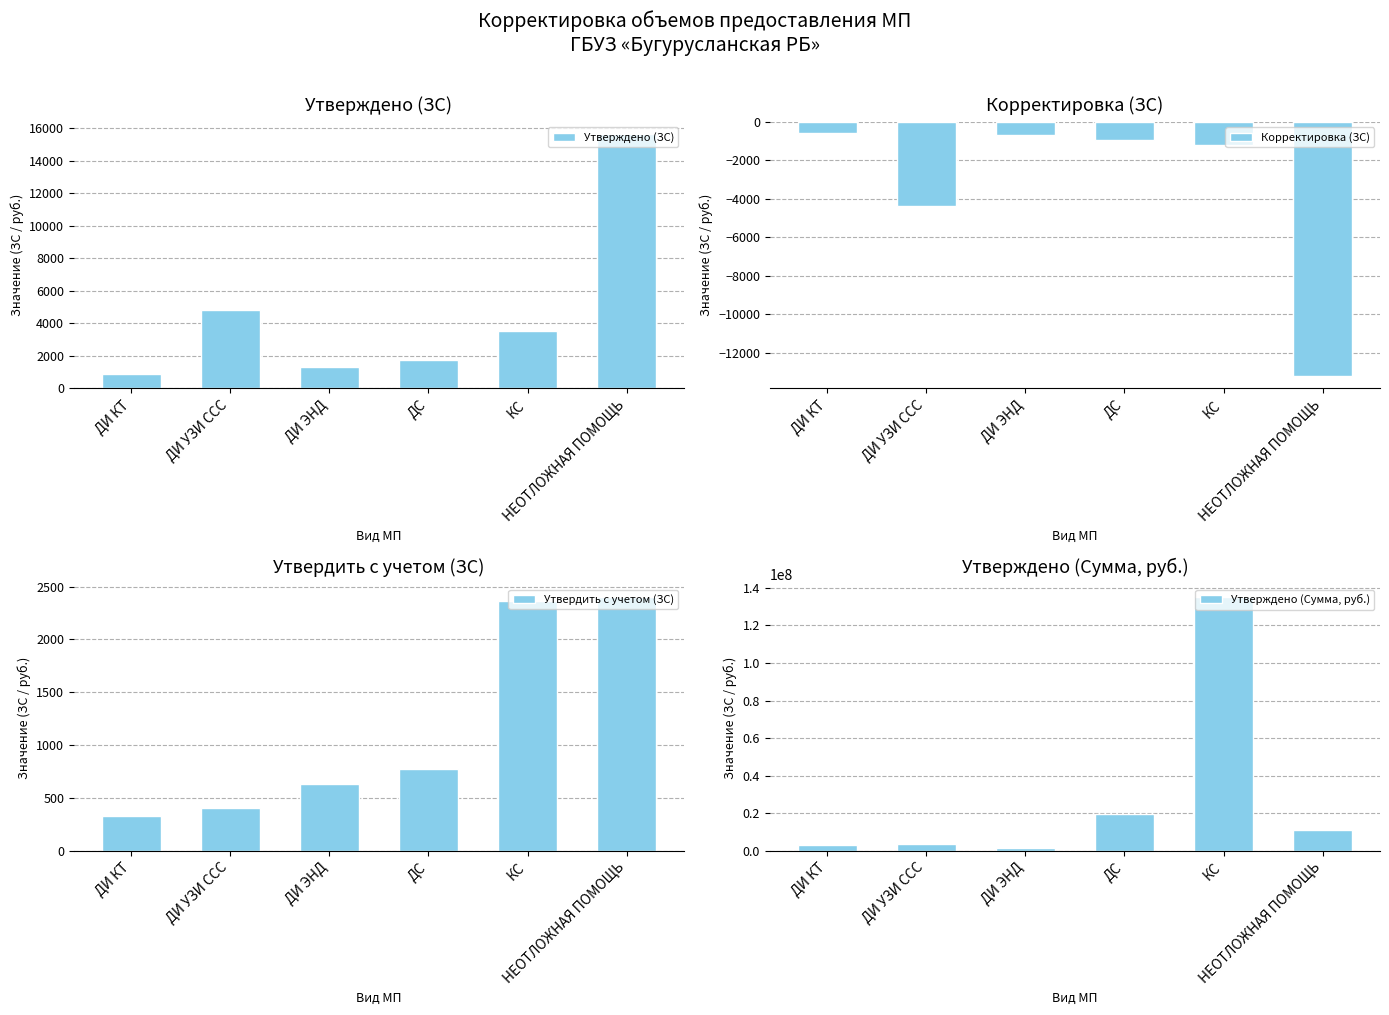

The value of Корректировка (ЗС) at ДС is -555.3. True or false?

False